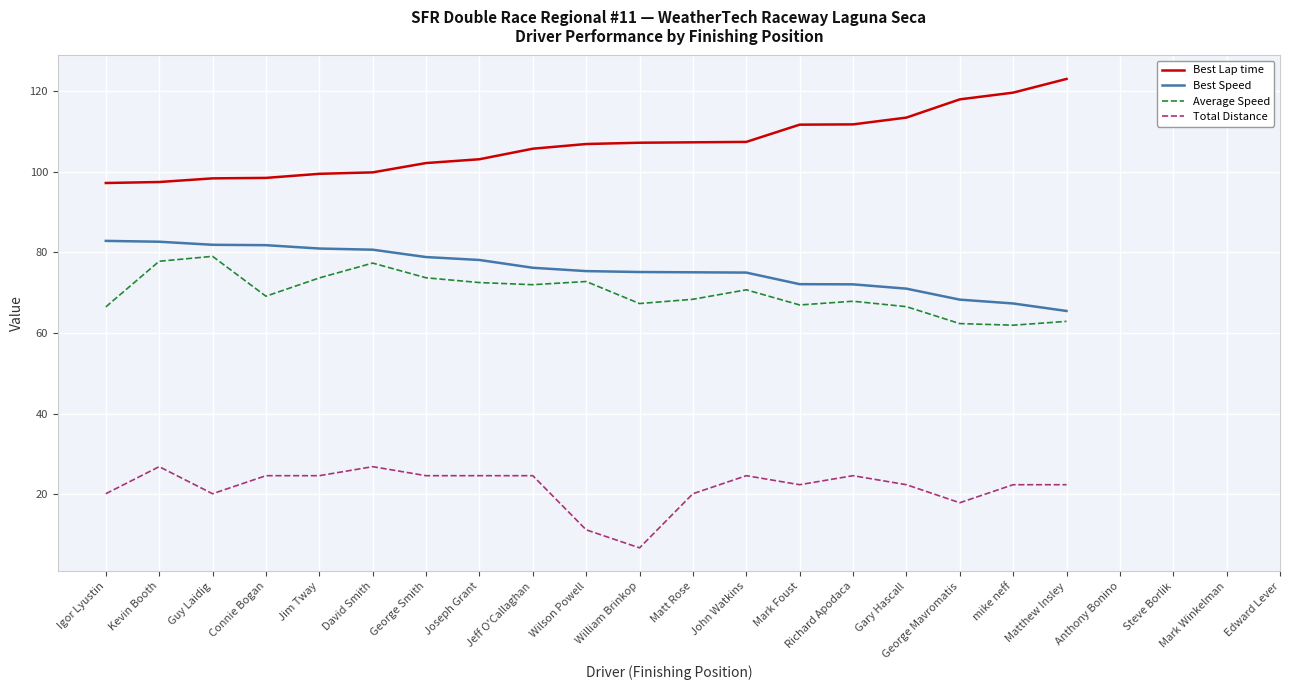

True or false: Total Distance and Best Speed cross at least once.

False